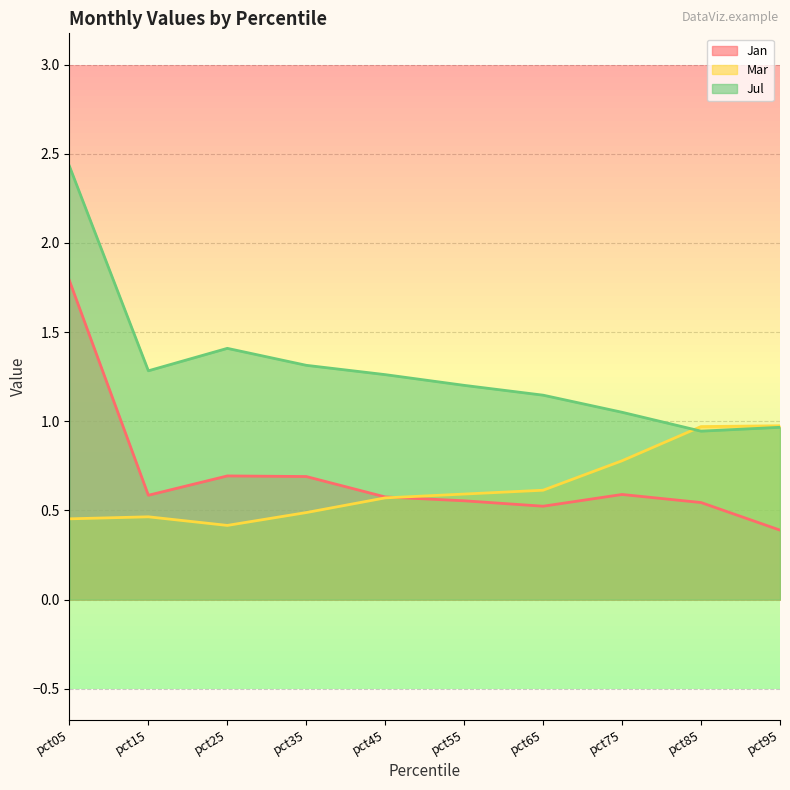

Reading left to right, what are all the values shown in this chart?

Jan: pct05=1.8	pct15=0.6	pct25=0.7	pct35=0.7	pct45=0.6	pct55=0.6	pct65=0.5	pct75=0.6	pct85=0.5	pct95=0.4
Mar: pct05=0.5	pct15=0.5	pct25=0.4	pct35=0.5	pct45=0.6	pct55=0.6	pct65=0.6	pct75=0.8	pct85=1.0	pct95=1.0
Jul: pct05=2.4	pct15=1.3	pct25=1.4	pct35=1.3	pct45=1.3	pct55=1.2	pct65=1.1	pct75=1.1	pct85=0.9	pct95=1.0